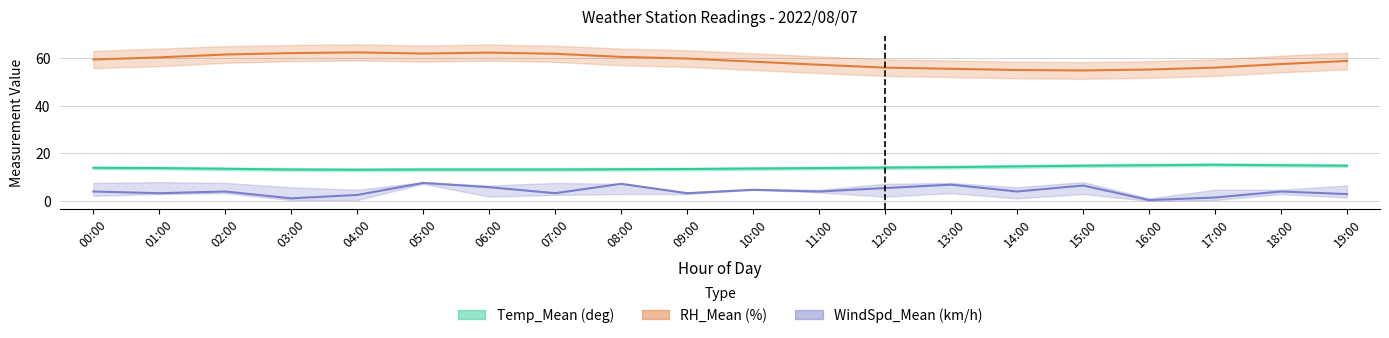

Read the RH_Mean (%) value at 09:00.

59.8